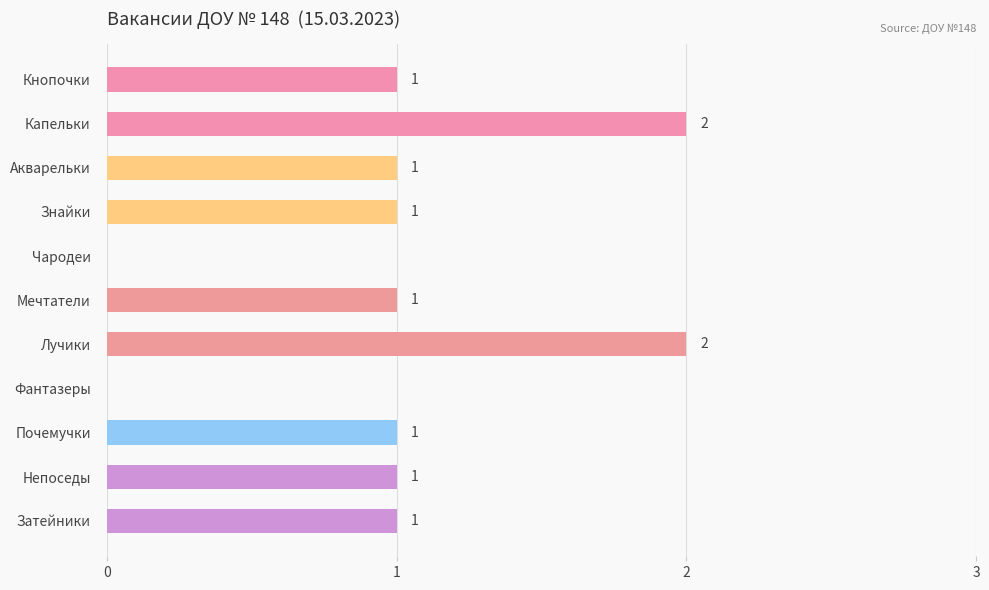

Reading bottom to top, extract all data points from this chart.

Затейники=1	Непоседы=1	Почемучки=1	Фантазеры=0	Лучики=2	Мечтатели=1	Чародеи=0	Знайки=1	Акварельки=1	Капельки=2	Кнопочки=1